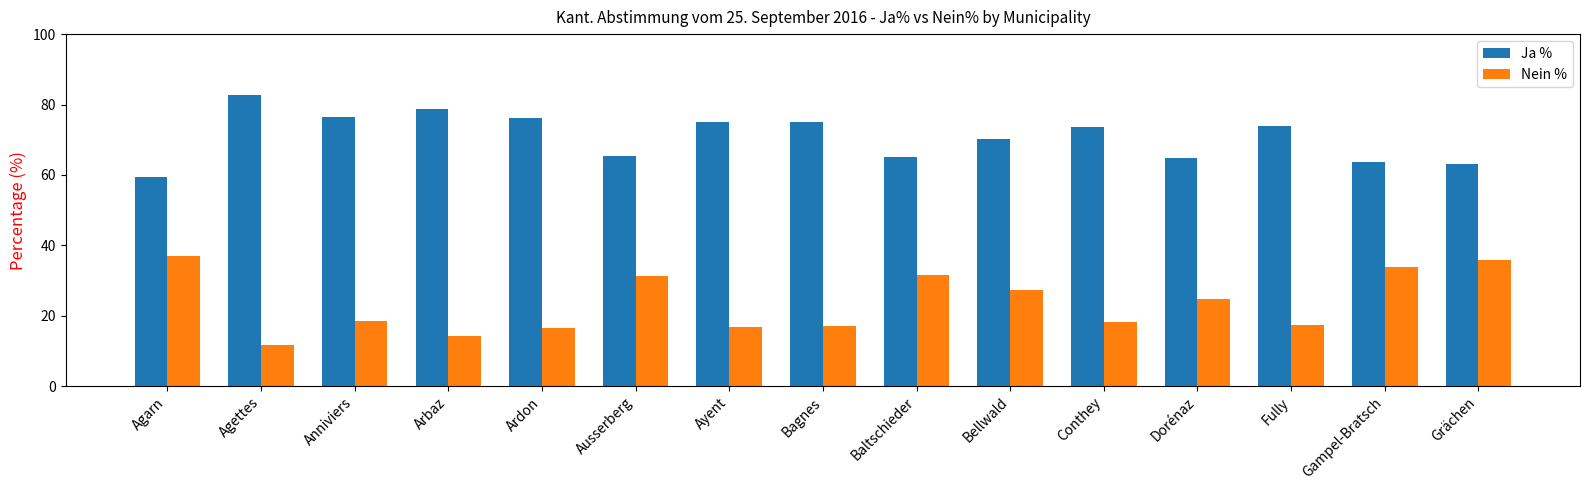

Rank the series by their maximum value, from lowest to highest.

Nein %, Ja %